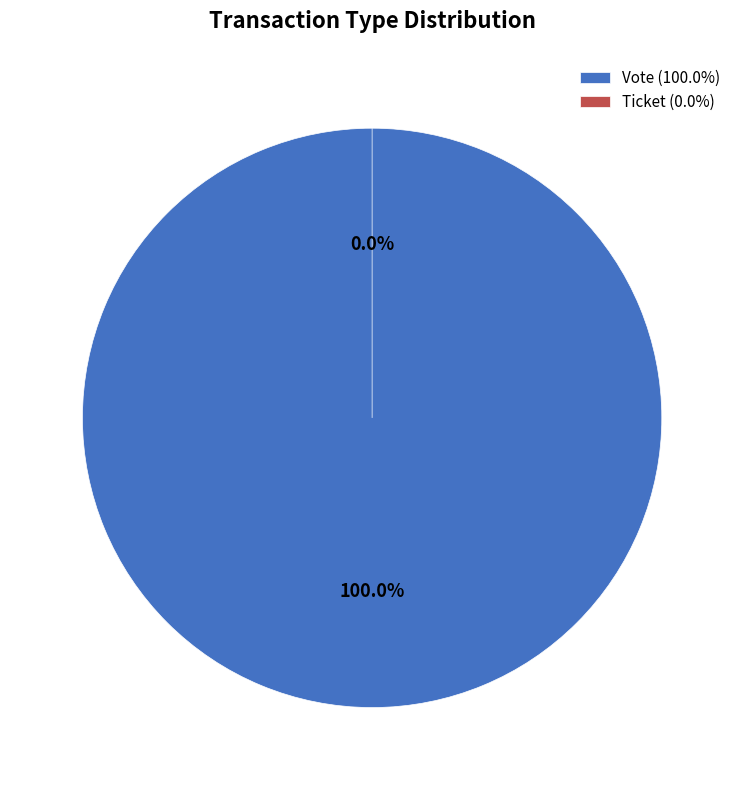

Between Ticket and Vote, which is larger?

Vote